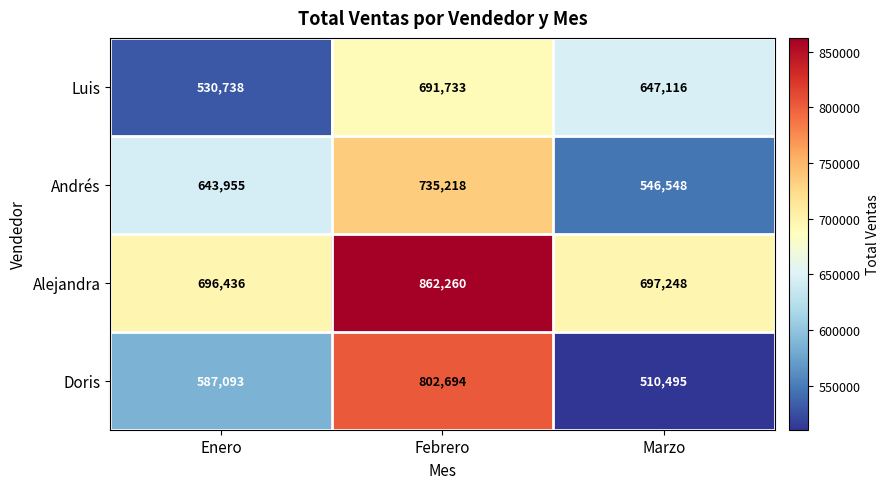

Which series has the largest range (max minus min)?

Doris